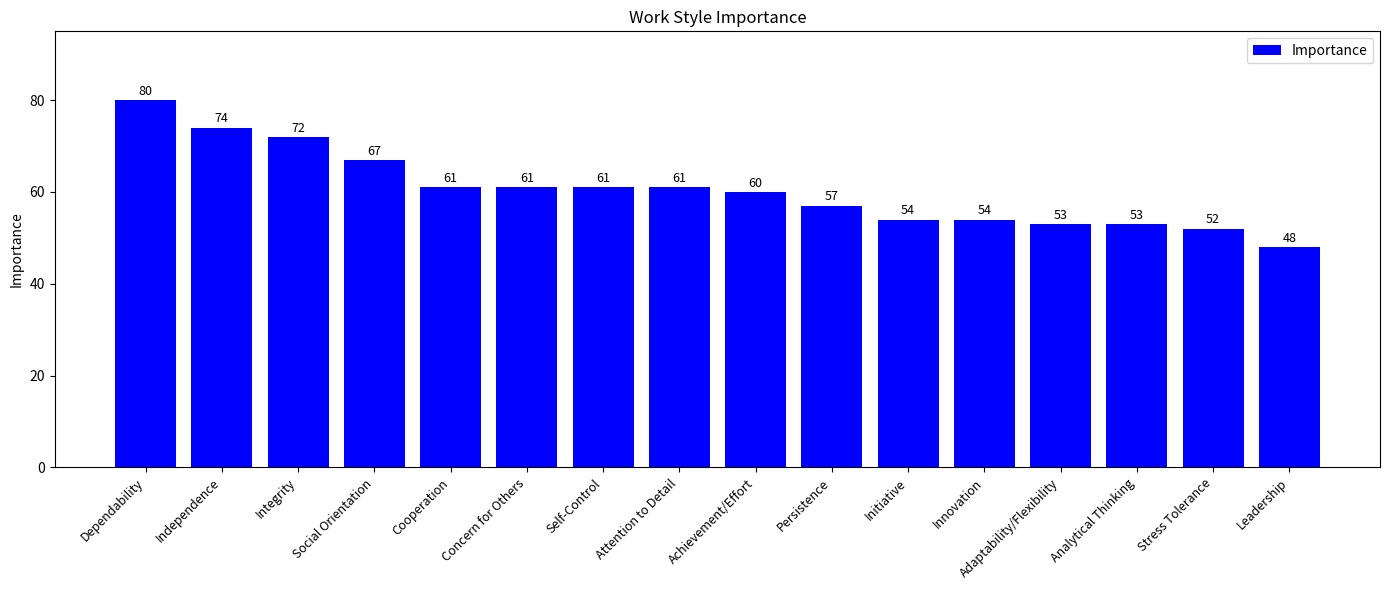

Approximately how many times larger is the value at Initiative compared to Innovation?

1.0